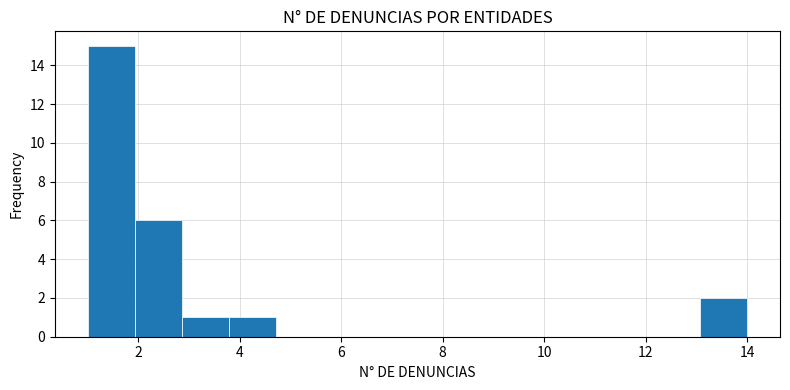

Reading left to right, transcribe this chart: for each bar, give the range it covers on the x-axis and its height. Neither the bar edges nor the heights are printed on the chart, so give them approximately, as read against the axes.

1.0 to 2.0: 15
2.0 to 2.8: 6
2.8 to 3.8: 1
3.8 to 4.8: 1
4.8 to 5.6: 0
5.6 to 6.6: 0
6.6 to 7.6: 0
7.6 to 8.4: 0
8.4 to 9.4: 0
9.4 to 10.2: 0
10.2 to 11.2: 0
11.2 to 12.2: 0
12.2 to 13.0: 0
13.0 to 14.0: 2